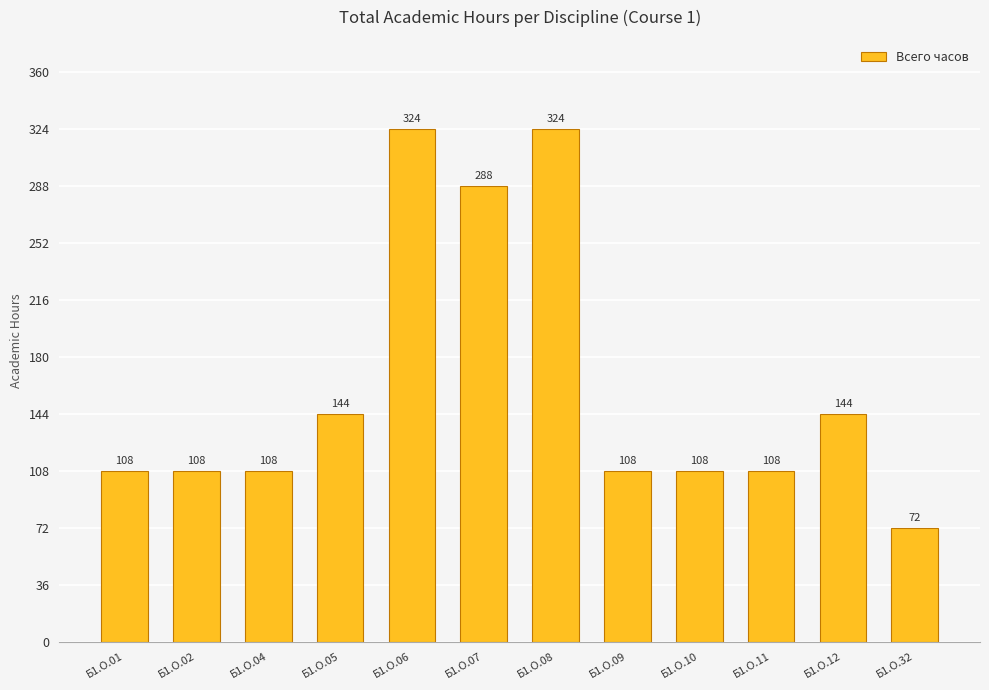

Read the value at Б1.О.12.

144